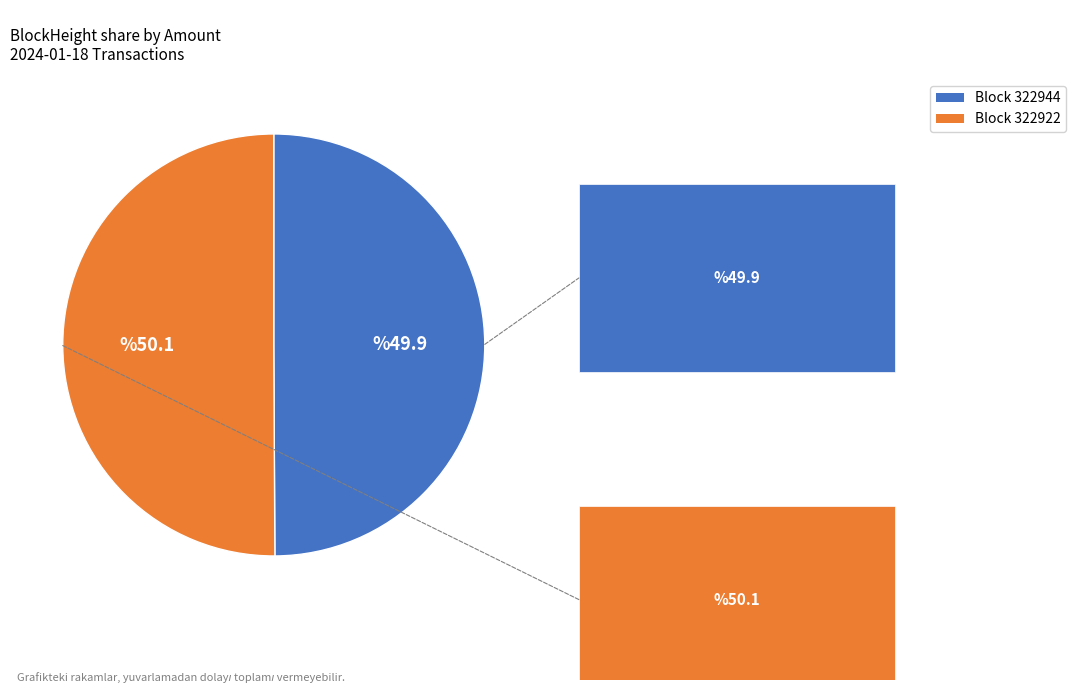

What is the ratio of the value at Block 322944 to the value at Block 322922?

1.0